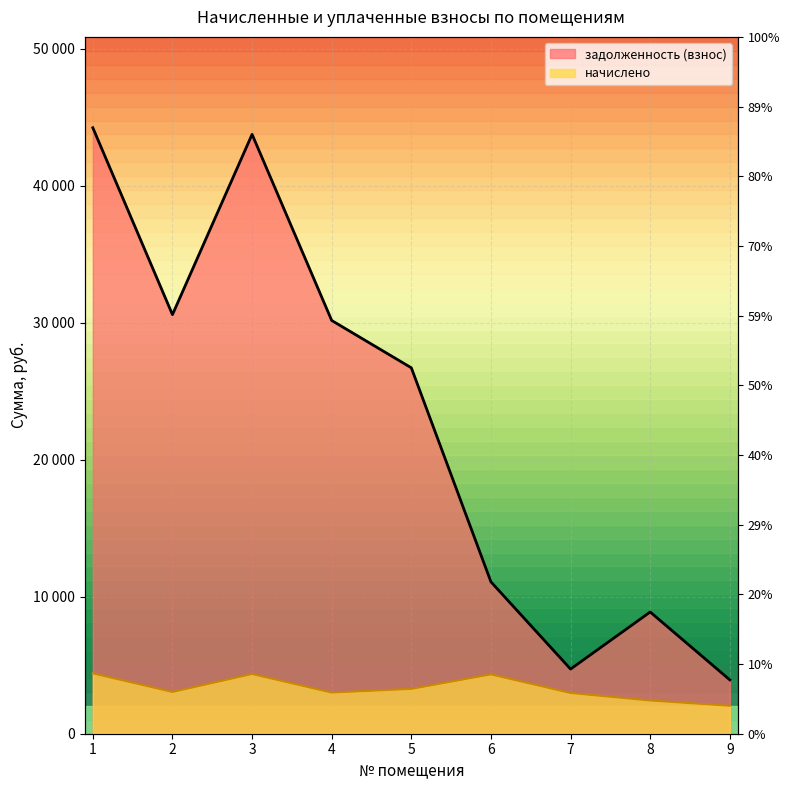

Which series has the widest spread of values?

задолженность (взнос)